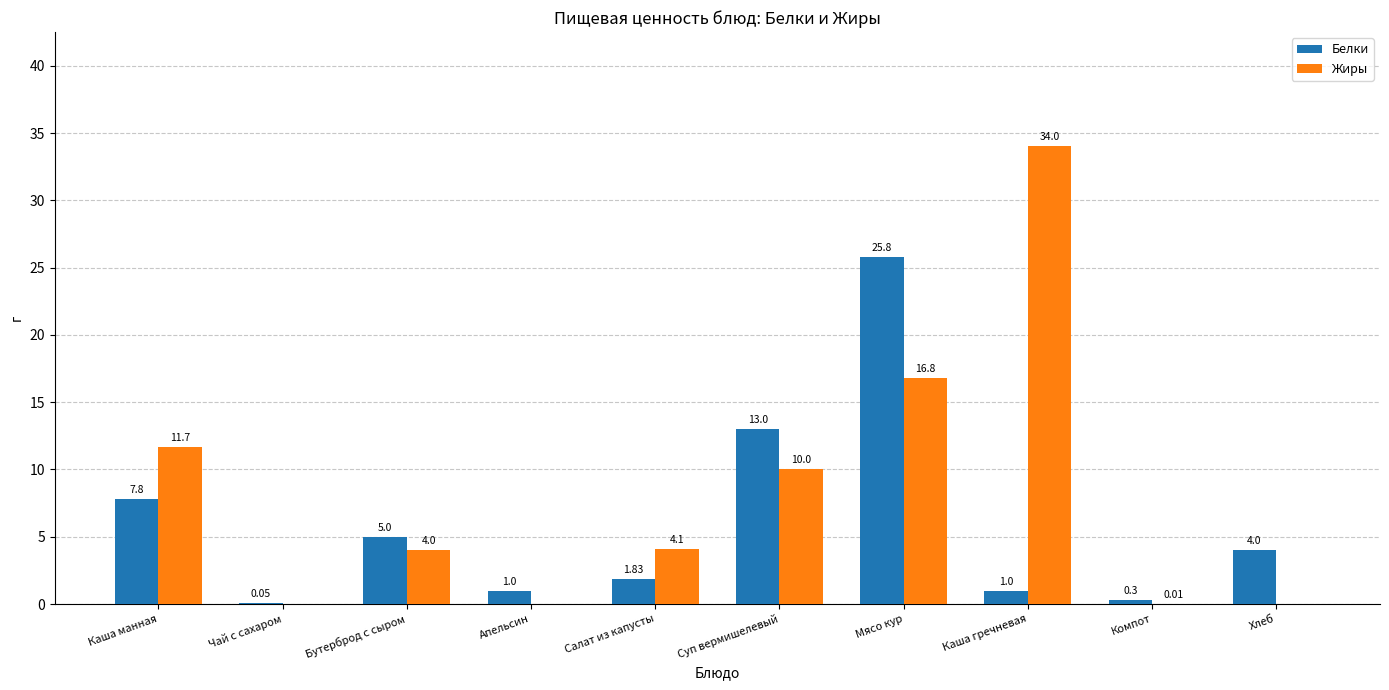

What is the total value across all series at Каша гречневая?

35.0